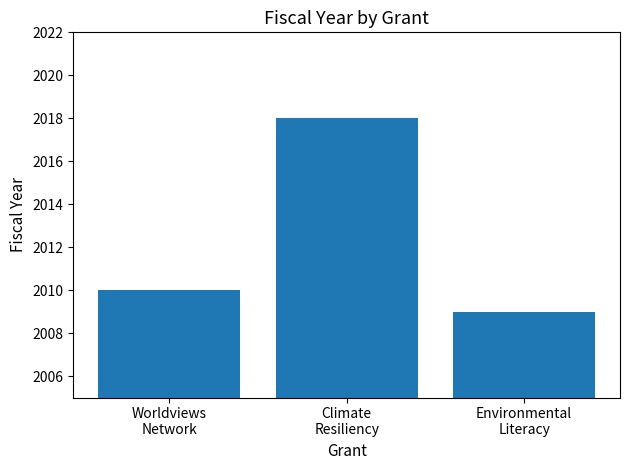

What is the label of the 3rd bar from the left?

Environmental
Literacy